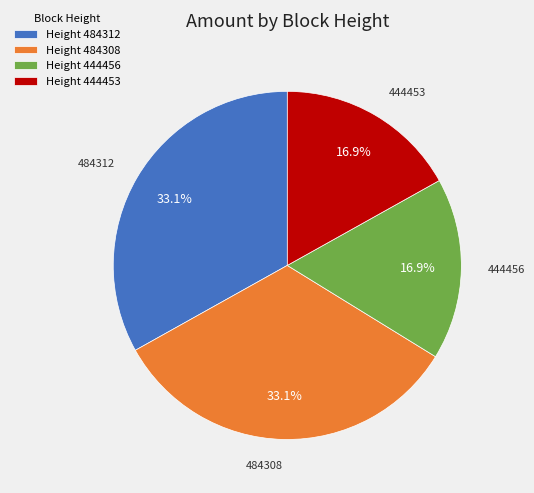

What portion of the pie excludes 444456?

83.1%